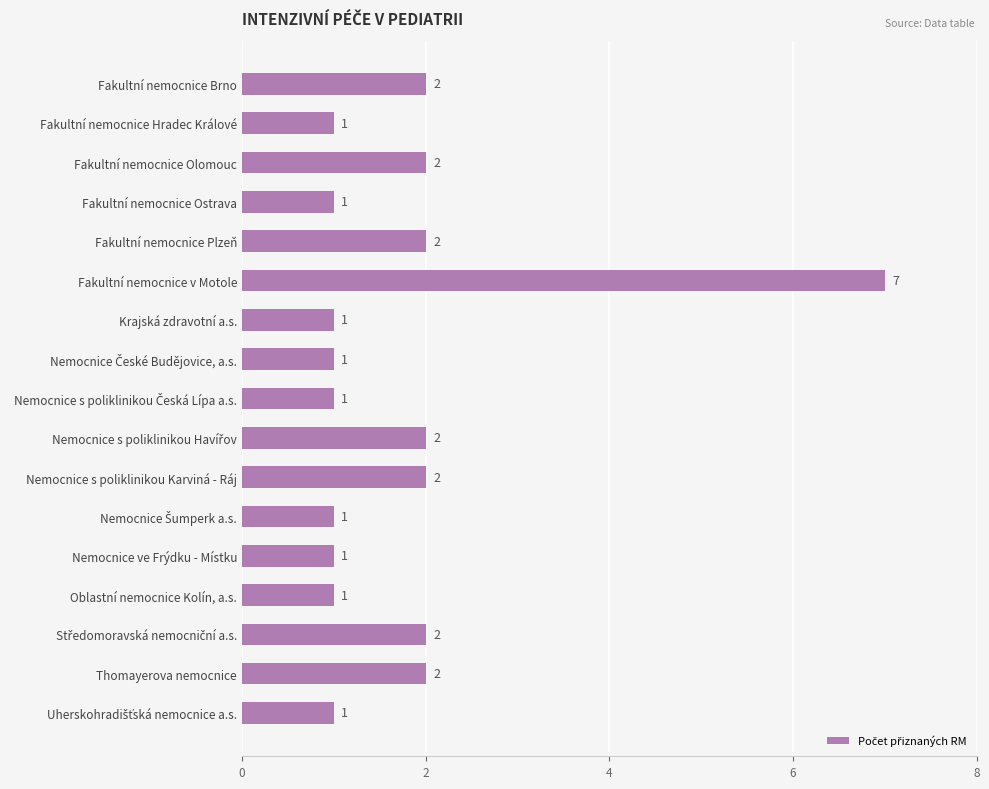

Approximately how many times larger is the value at Fakultní nemocnice Hradec Králové compared to Nemocnice s poliklinikou Karviná - Ráj?

0.5